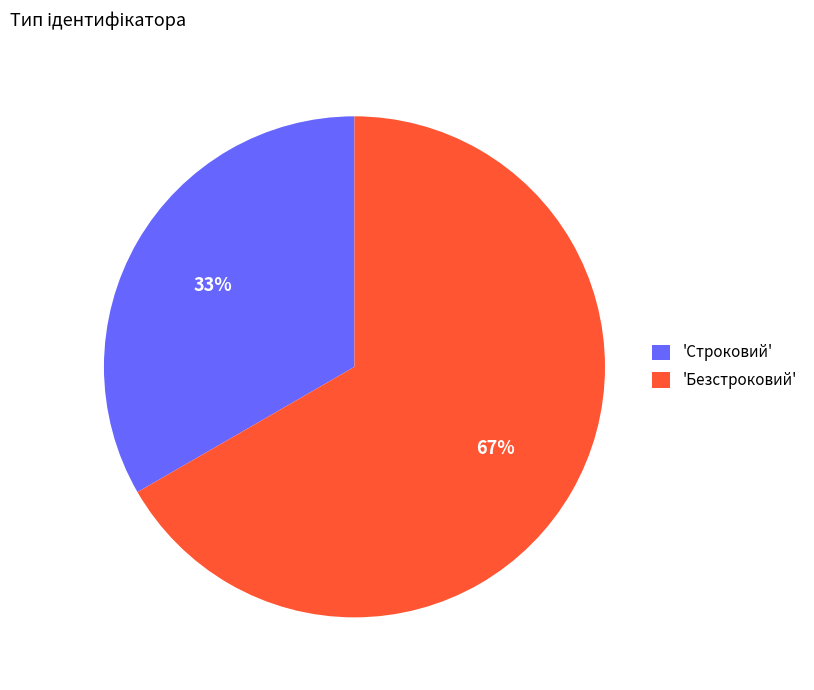

How many segments does this pie chart have?

2